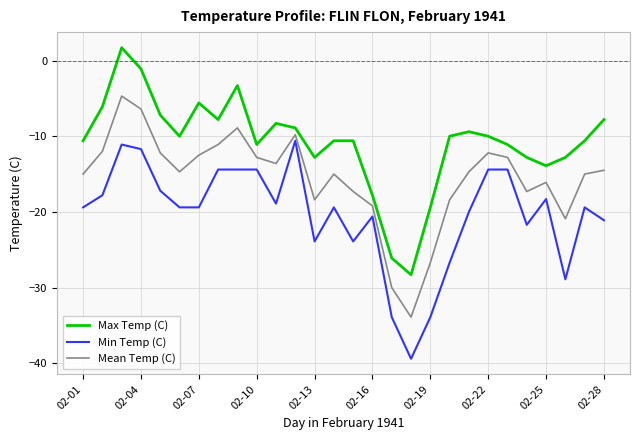

List the series in order of their overall mean, highest first.

Max Temp (C), Mean Temp (C), Min Temp (C)